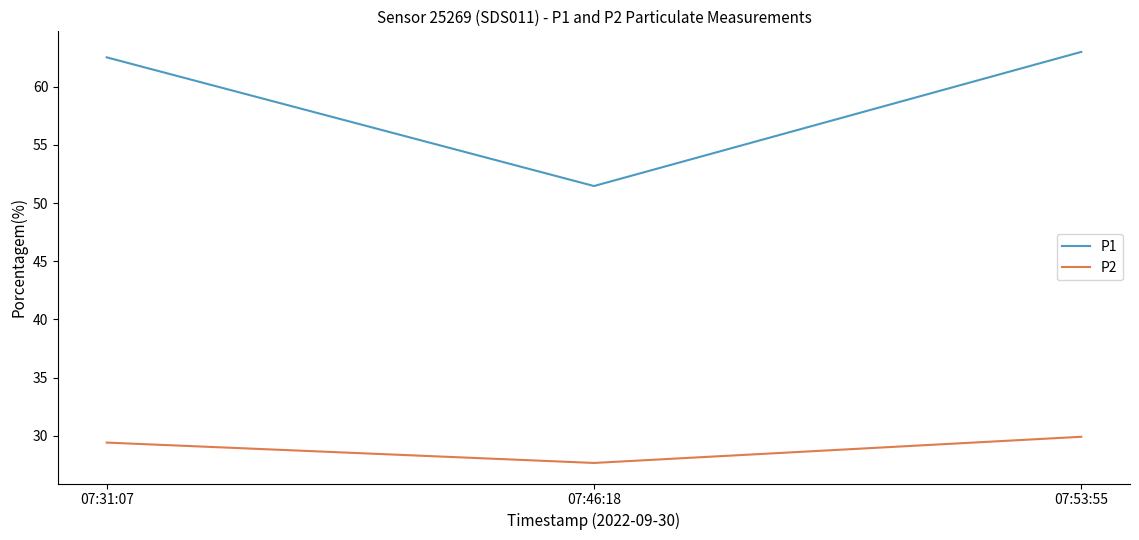

Where does the P2 series first go above 29?

07:31:07